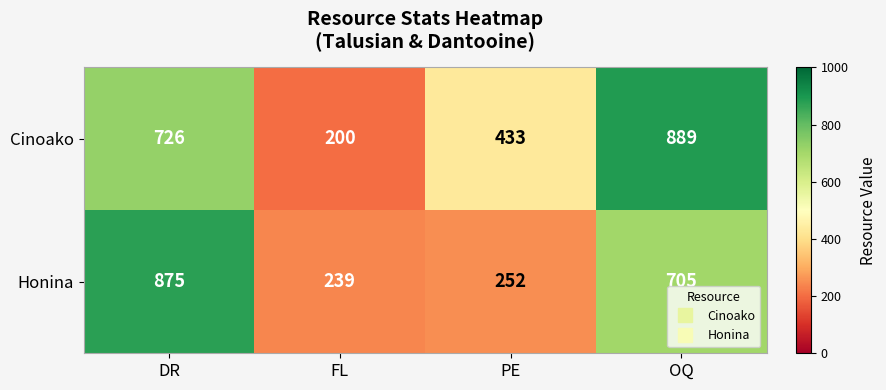

Reading left to right, list all the values displayed in this chart.

Cinoako: DR=726	FL=200	PE=433	OQ=889
Honina: DR=875	FL=239	PE=252	OQ=705